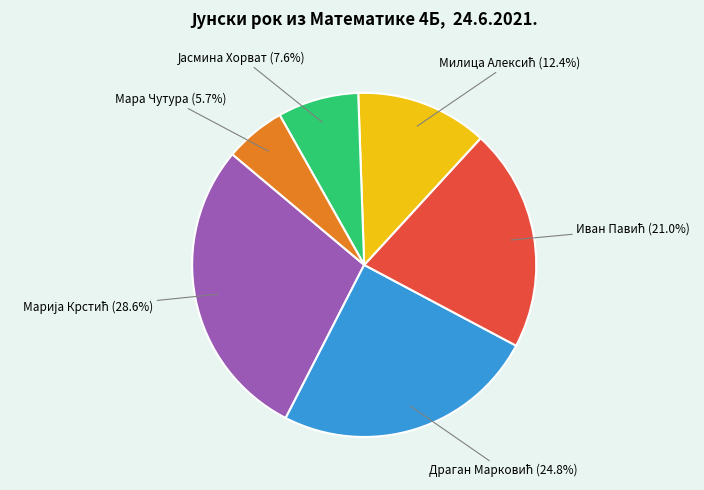

How much of the chart is everything except Мара Чутура (5.7%)?

94.3%